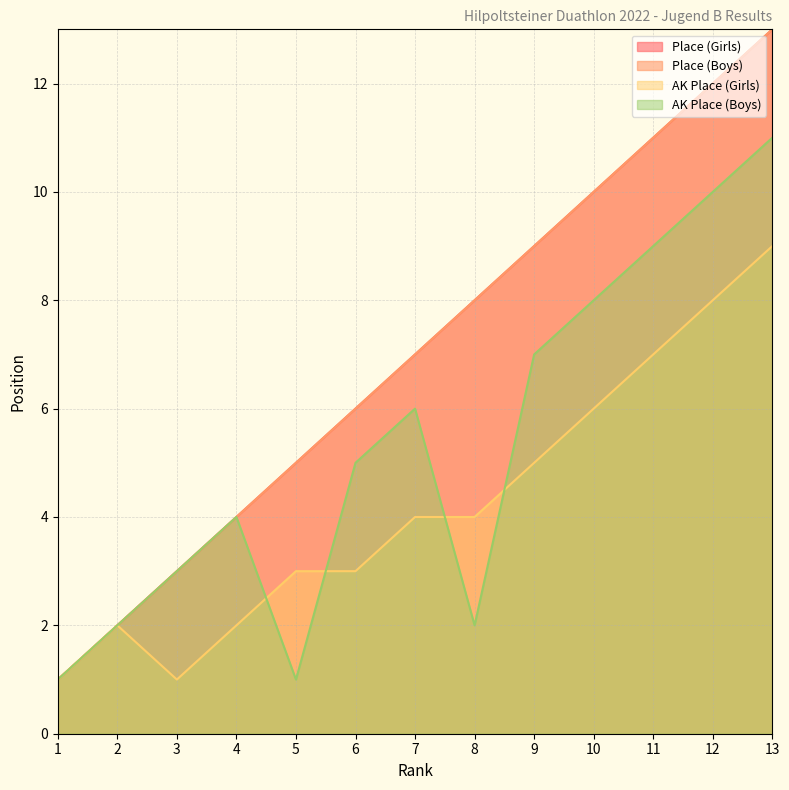

True or false: Place (Boys) and Place (Girls) cross at least once.

False